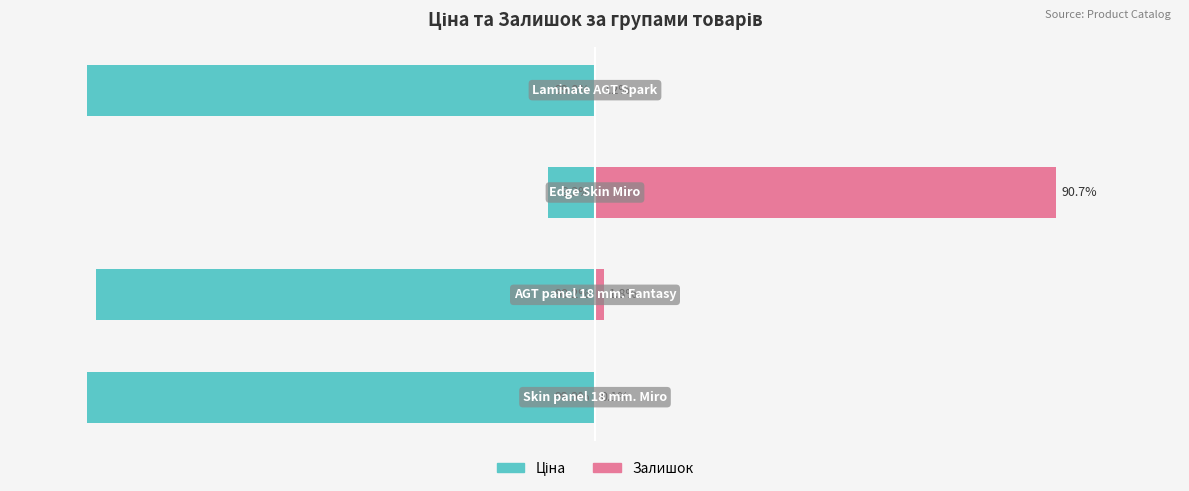

Is the value of Залишок at 3 greater than the value of Ціна at 1?

Yes